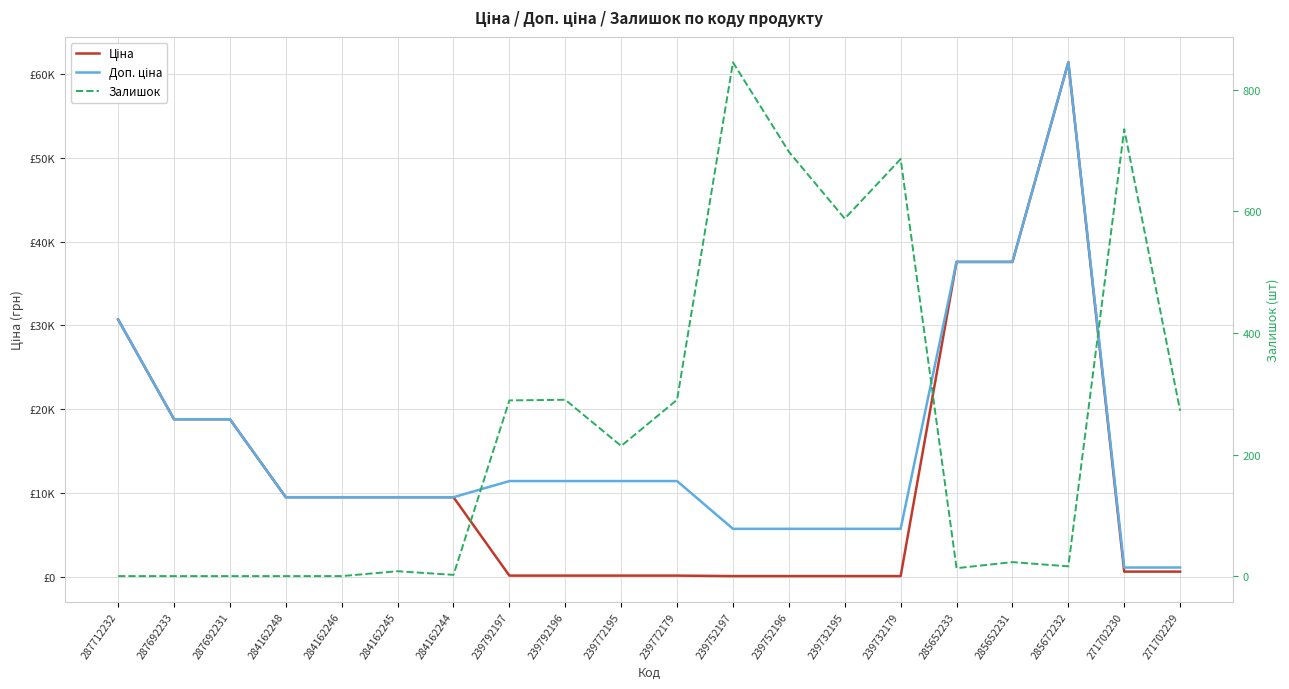

What is the value of the Доп. ціна point at the 12th from the left?

5705.0